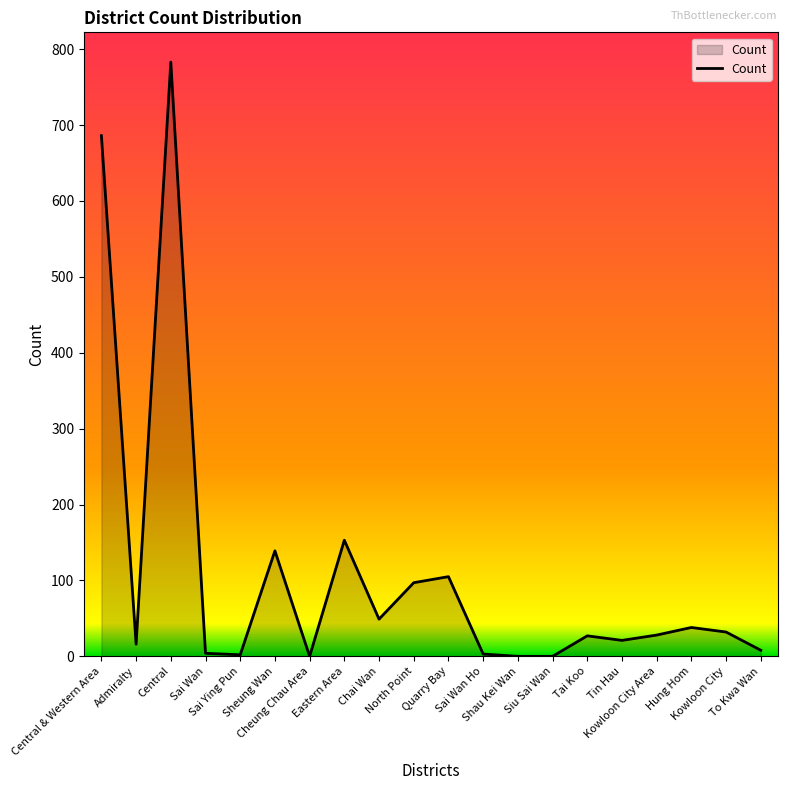

What is the maximum value shown in the chart?

783